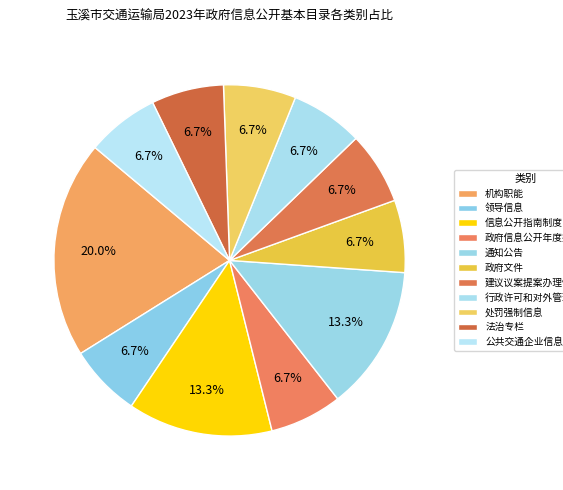

Rank the categories by value from lowest to highest.

领导信息, 政府信息公开年度报告, 政府文件, 建议议案提案办理情况, 行政许可和对外管理服务, 处罚强制信息, 法治专栏, 公共交通企业信息公开, 信息公开指南制度目录, 通知公告, 机构职能